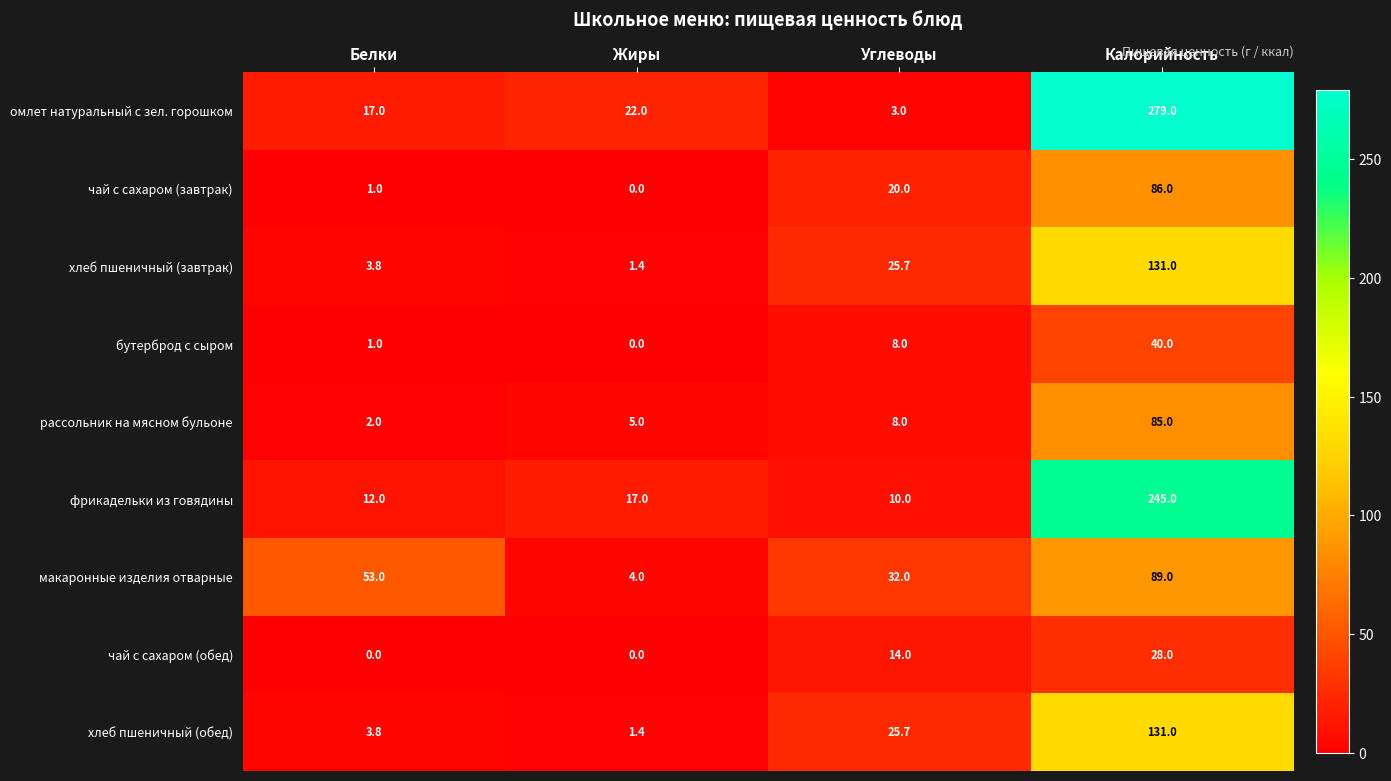

What is the difference between the maximum and minimum values in the хлеб пшеничный (завтрак) series?

129.6